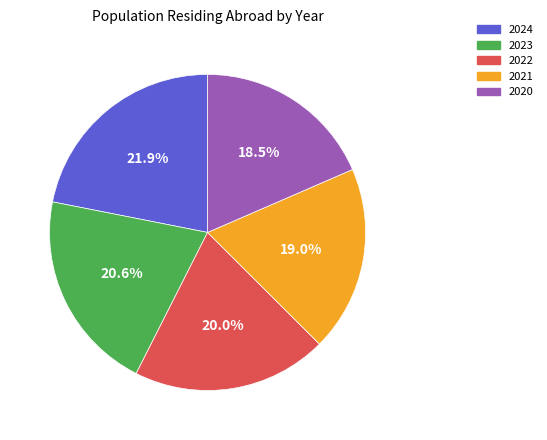

To the nearest percent, what is the difference between the largest and smallest slice percentages?

3%